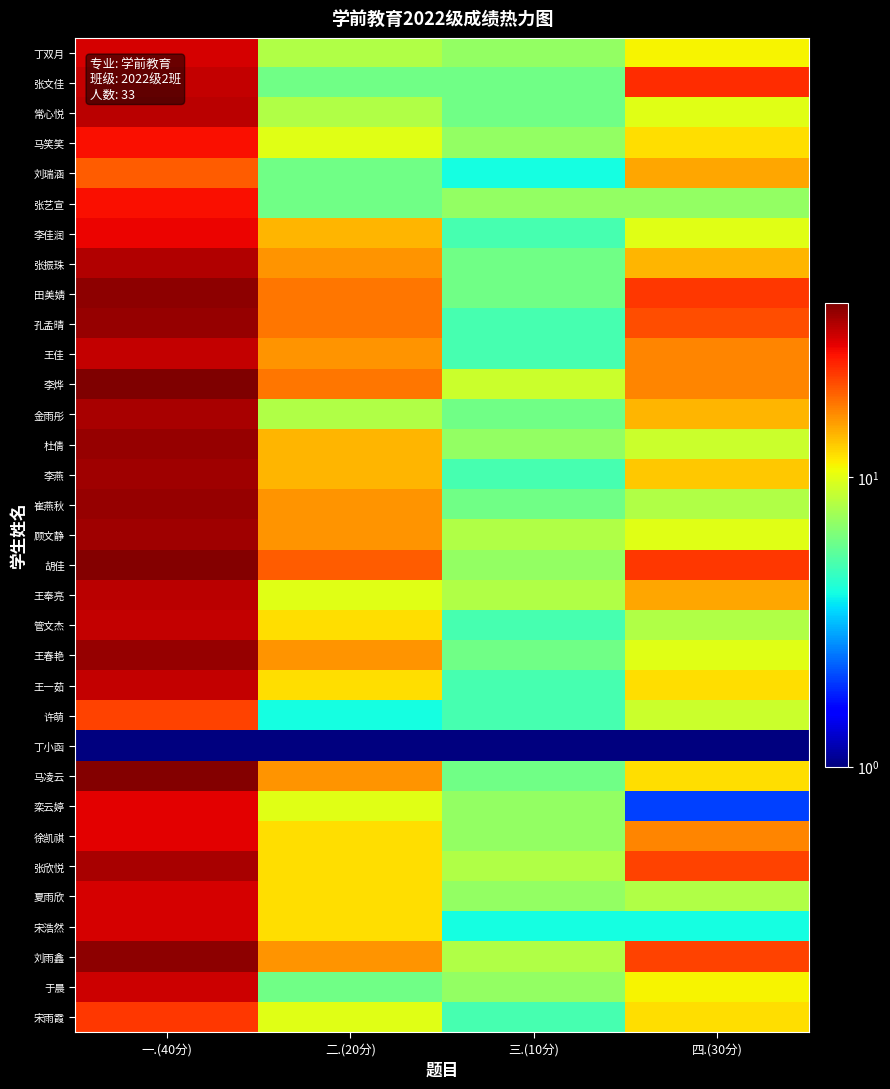

Reading left to right, what are all the values shown in this chart?

丁双月: 一.(40分)=30.0	二.(20分)=8.0	三.(10分)=7.0	四.(30分)=11.0
张文佳: 一.(40分)=32.0	二.(20分)=6.0	三.(10分)=6.0	四.(30分)=24.0
常心悦: 一.(40分)=33.0	二.(20分)=8.0	三.(10分)=6.0	四.(30分)=10.0
马笑笑: 一.(40分)=27.0	二.(20分)=10.0	三.(10分)=7.0	四.(30分)=12.0
刘瑞涵: 一.(40分)=20.0	二.(20分)=6.0	三.(10分)=4.0	四.(30分)=15.0
张艺宣: 一.(40分)=27.0	二.(20分)=6.0	三.(10分)=7.0	四.(30分)=7.0
李佳润: 一.(40分)=28.0	二.(20分)=14.0	三.(10分)=5.0	四.(30分)=10.0
张振珠: 一.(40分)=34.0	二.(20分)=16.0	三.(10分)=6.0	四.(30分)=14.0
田美婧: 一.(40分)=38.0	二.(20分)=18.0	三.(10分)=6.0	四.(30分)=23.0
孔孟晴: 一.(40分)=37.0	二.(20分)=18.0	三.(10分)=5.0	四.(30分)=21.0
王佳: 一.(40分)=32.0	二.(20分)=16.0	三.(10分)=5.0	四.(30分)=17.0
李烨: 一.(40分)=40.0	二.(20分)=18.0	三.(10分)=9.0	四.(30分)=17.0
金雨彤: 一.(40分)=35.0	二.(20分)=8.0	三.(10分)=6.0	四.(30分)=14.0
杜倩: 一.(40分)=37.0	二.(20分)=14.0	三.(10分)=7.0	四.(30分)=9.0
李燕: 一.(40分)=36.0	二.(20分)=14.0	三.(10分)=5.0	四.(30分)=13.0
崔燕秋: 一.(40分)=37.0	二.(20分)=16.0	三.(10分)=6.0	四.(30分)=8.0
顾文静: 一.(40分)=36.0	二.(20分)=16.0	三.(10分)=8.0	四.(30分)=10.0
胡佳: 一.(40分)=39.0	二.(20分)=20.0	三.(10分)=7.0	四.(30分)=23.0
王奉亮: 一.(40分)=33.0	二.(20分)=10.0	三.(10分)=8.0	四.(30分)=15.0
管文杰: 一.(40分)=32.0	二.(20分)=12.0	三.(10分)=5.0	四.(30分)=8.0
王春艳: 一.(40分)=37.0	二.(20分)=16.0	三.(10分)=6.0	四.(30分)=10.0
王一茹: 一.(40分)=32.0	二.(20分)=12.0	三.(10分)=5.0	四.(30分)=12.0
许萌: 一.(40分)=22.0	二.(20分)=4.0	三.(10分)=5.0	四.(30分)=9.0
丁小函: 一.(40分)=0.5	二.(20分)=0.5	三.(10分)=0.5	四.(30分)=0.5
马凌云: 一.(40分)=39.0	二.(20分)=16.0	三.(10分)=6.0	四.(30分)=12.0
栾云婷: 一.(40分)=29.0	二.(20分)=10.0	三.(10分)=7.0	四.(30分)=2.0
徐凯祺: 一.(40分)=29.0	二.(20分)=12.0	三.(10分)=7.0	四.(30分)=17.0
张欣悦: 一.(40分)=35.0	二.(20分)=12.0	三.(10分)=8.0	四.(30分)=22.0
夏雨欣: 一.(40分)=30.0	二.(20分)=12.0	三.(10分)=7.0	四.(30分)=8.0
宋浩然: 一.(40分)=30.0	二.(20分)=12.0	三.(10分)=4.0	四.(30分)=4.0
刘雨鑫: 一.(40分)=38.0	二.(20分)=16.0	三.(10分)=8.0	四.(30分)=22.0
于晨: 一.(40分)=31.0	二.(20分)=6.0	三.(10分)=7.0	四.(30分)=11.0
宋雨霞: 一.(40分)=23.0	二.(20分)=10.0	三.(10分)=5.0	四.(30分)=12.0